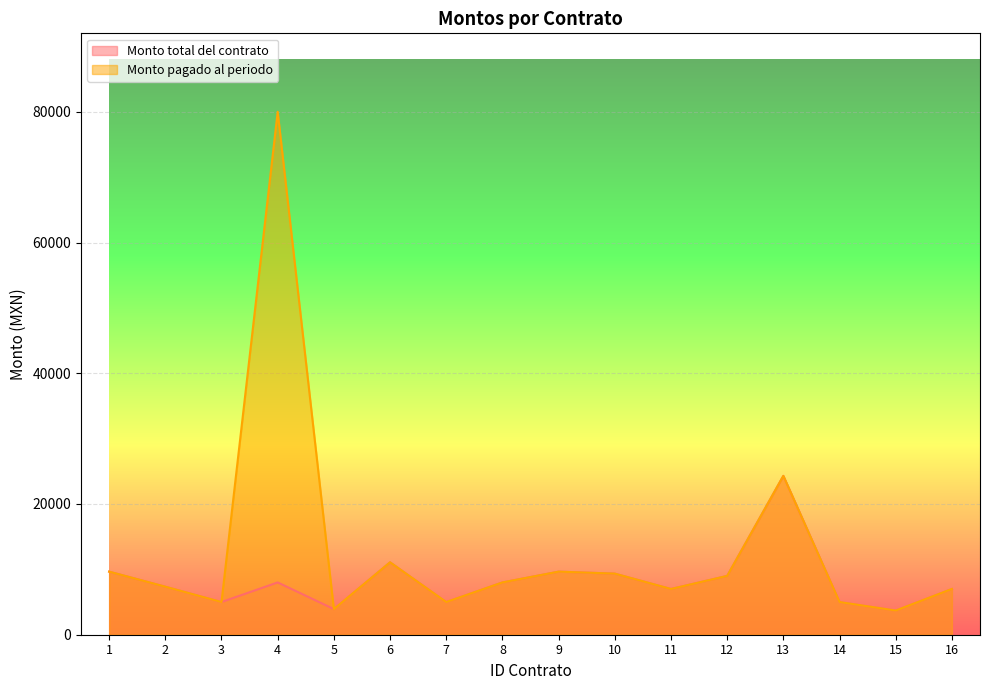

Count the number of data series in this chart.

2